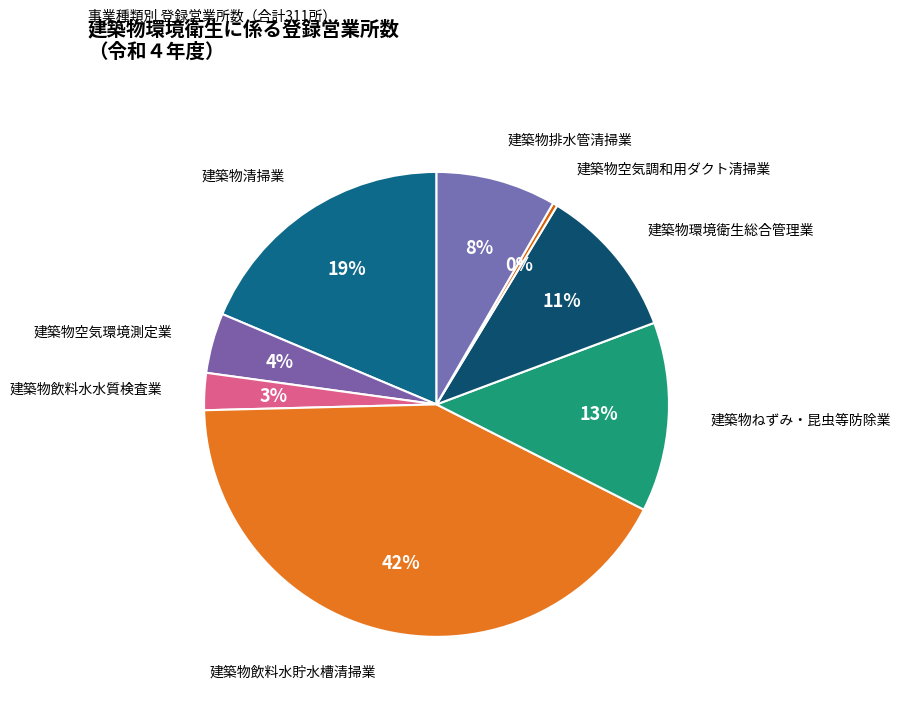

Count the number of slices in the pie.

8